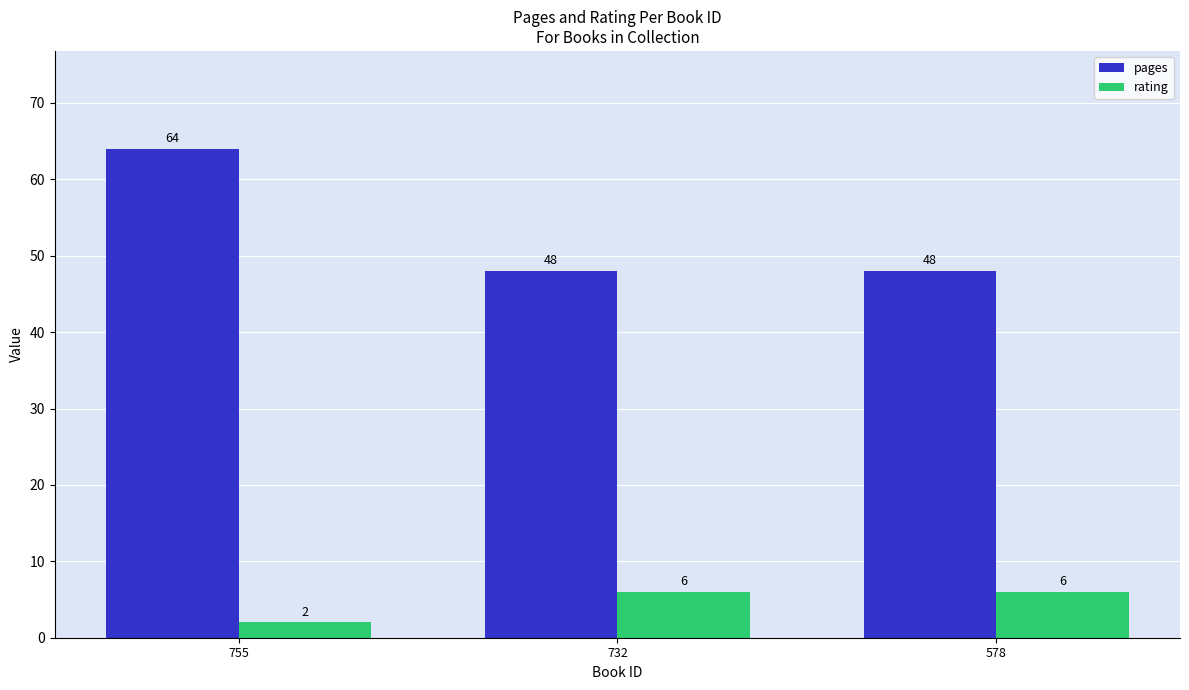

How many data points in rating are less than 6?

1